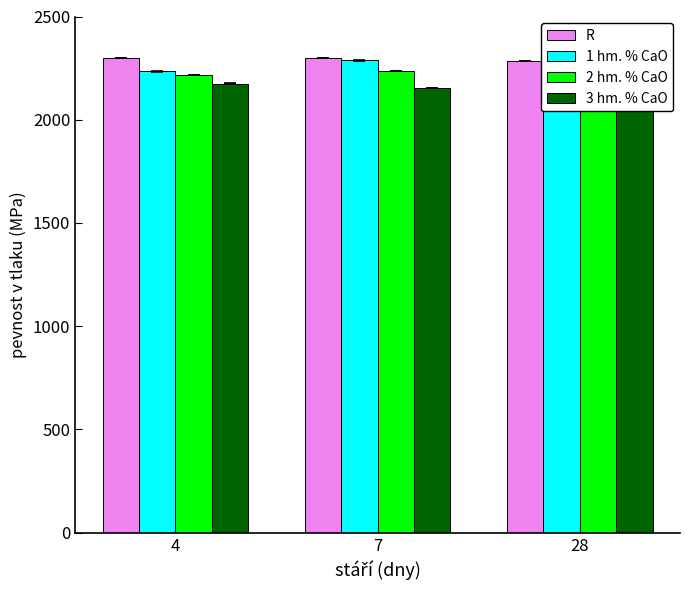

Is it true that R equals 2298 at 4?

True